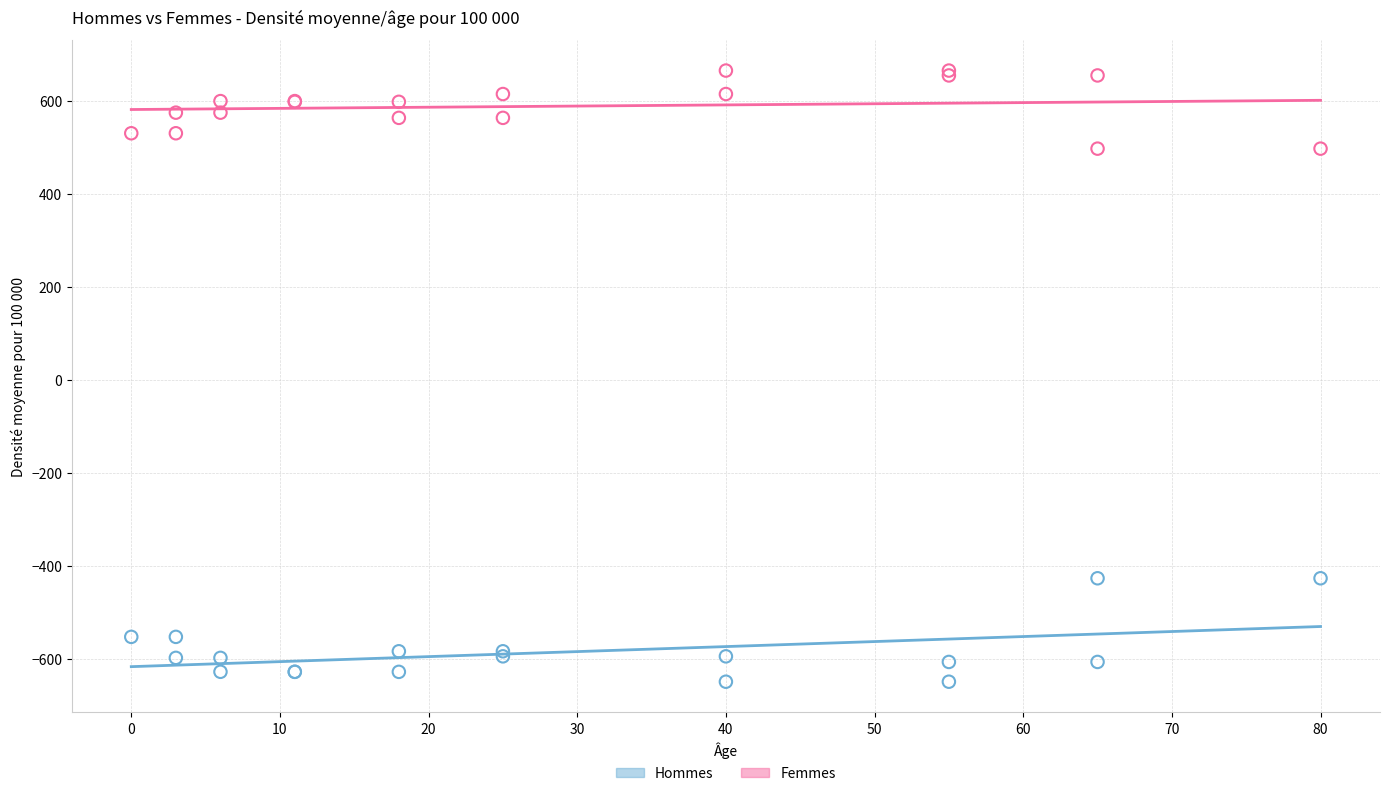

Which series reaches the maximum Y coordinate?

Femmes